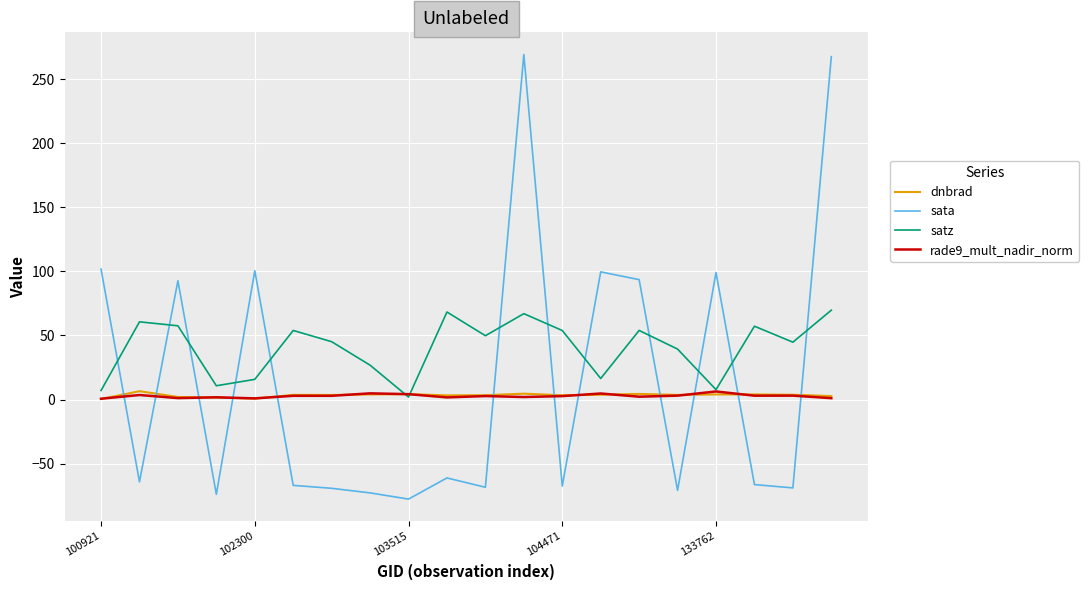

Which series has the widest spread of values?

sata